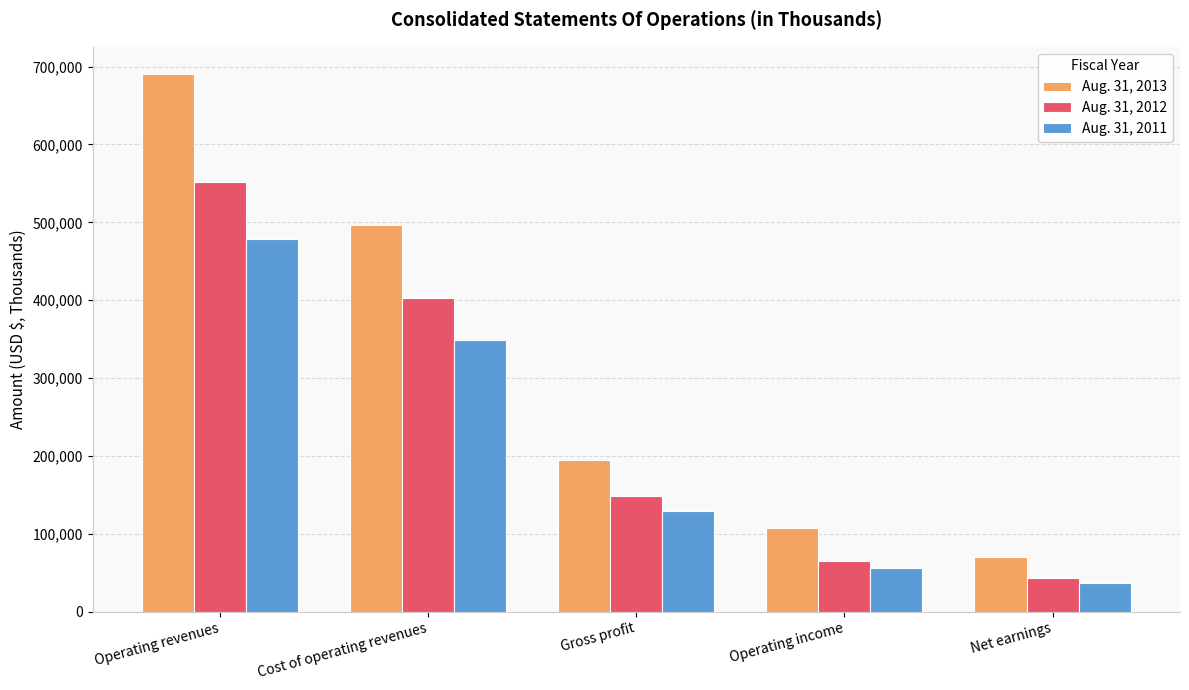

At which category is the sum across all series the highest?

Operating revenues